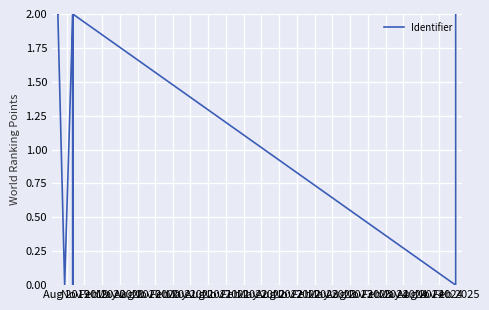

What is the difference between the second highest and minimum values?

2.0